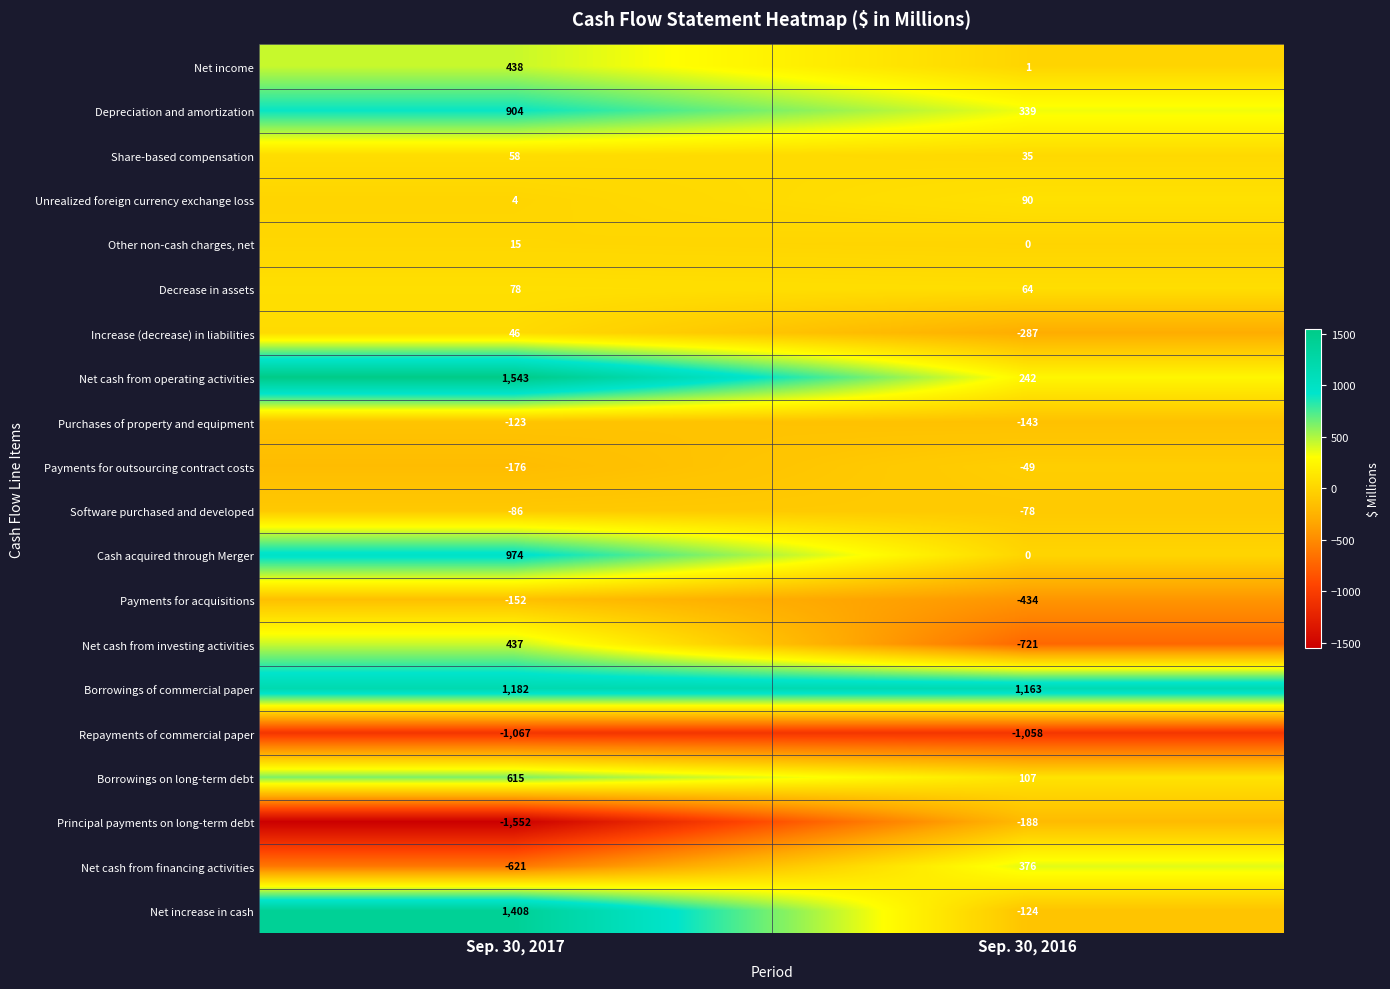

The value of Payments for acquisitions at Sep. 30, 2017 is -152. True or false?

True